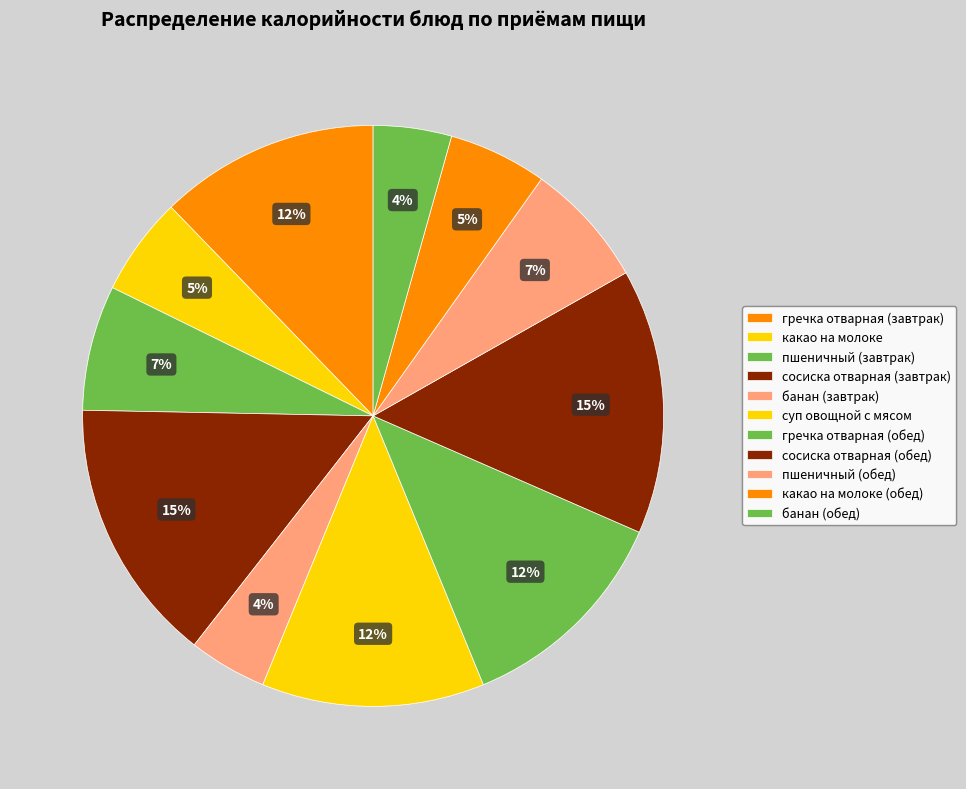

Count the number of slices in the pie.

11